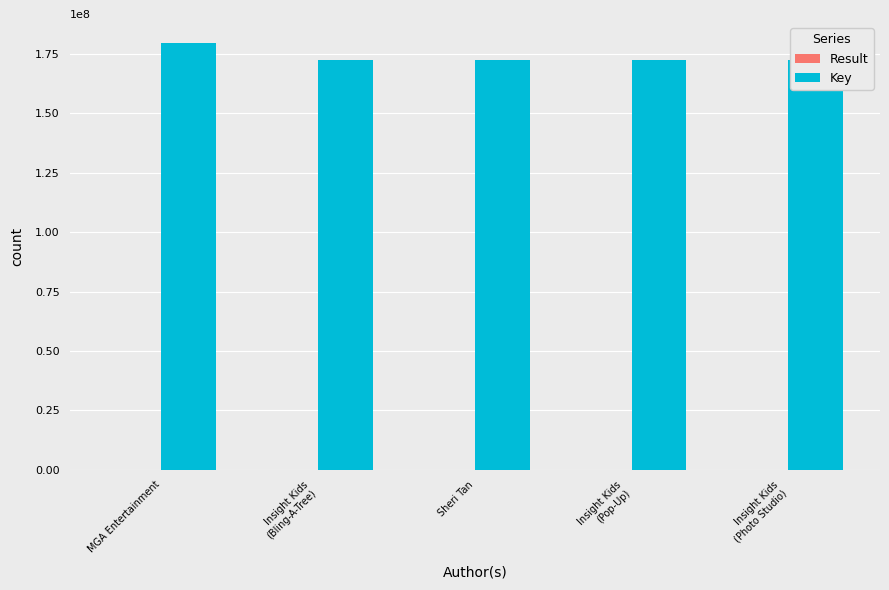

What is the difference between the maximum and minimum values in the Key series?

6960386